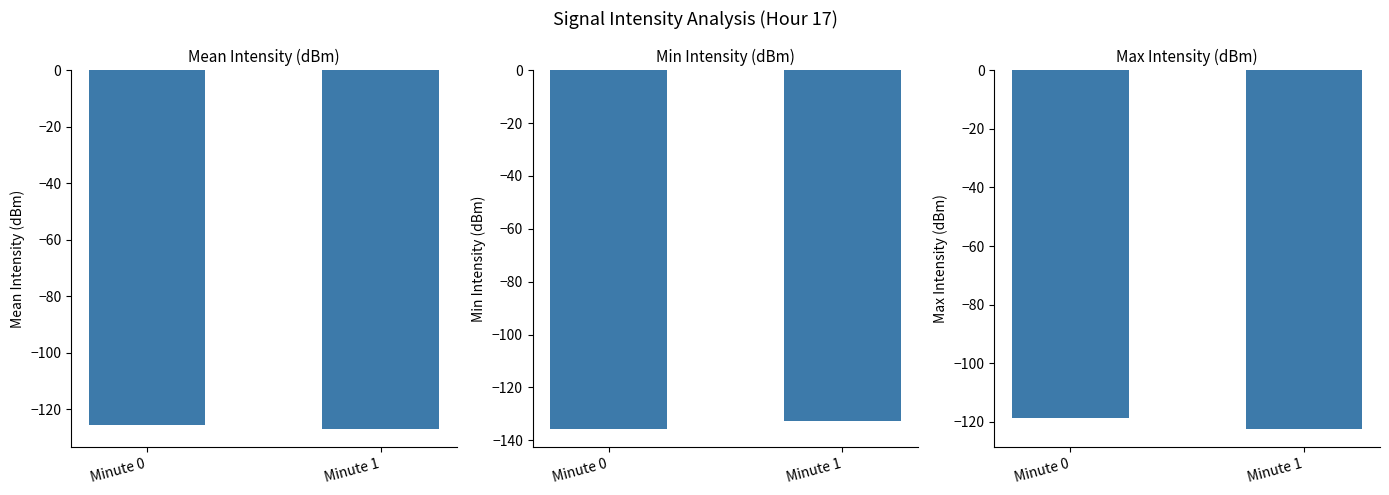

What is the lowest value of the Min Intensity (dBm) series?

-135.9